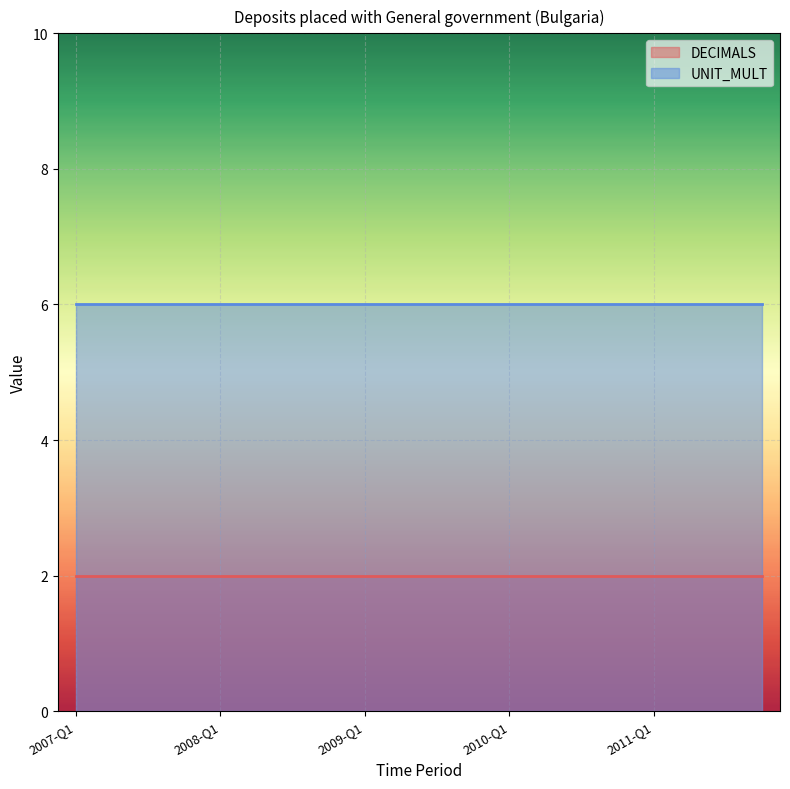

True or false: UNIT_MULT and DECIMALS cross at least once.

False